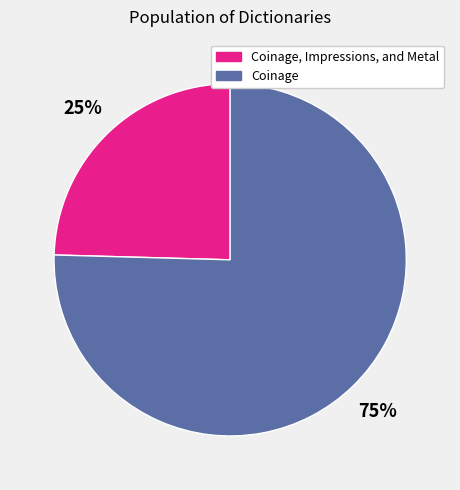

Which slice is the largest?

Coinage